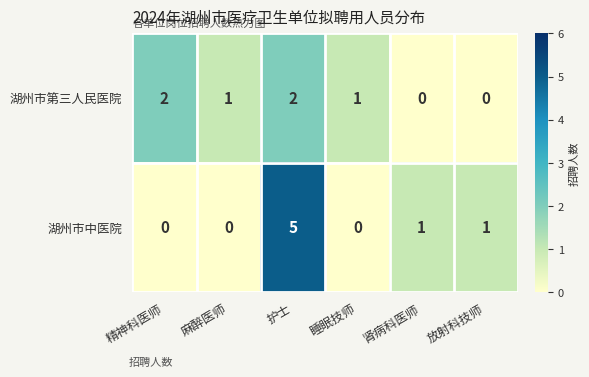

Reading left to right, extract all data points from this chart.

湖州市第三人民医院: 2	1	2	1	0	0
湖州市中医院: 0	0	5	0	1	1